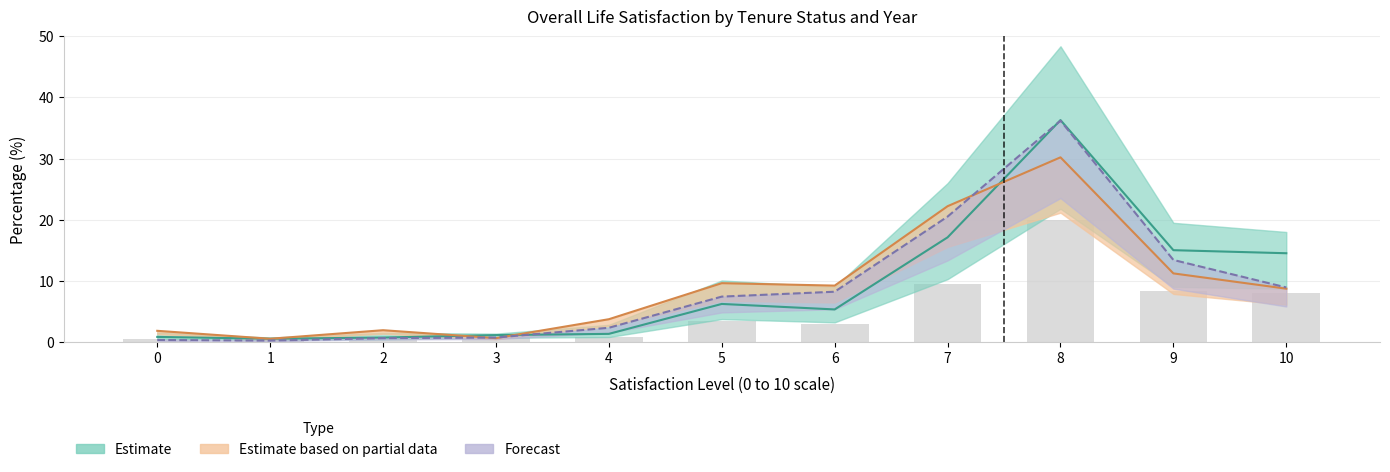

Reading right to left, extract all data points from this chart.

Owner-occupied 2020: 10=14.5	9=15.0	8=36.3	7=17.1	6=5.3	5=6.2	4=1.3	3=1.1	2=0.7	1=0.5	0=0.8
Rented or rent free 2020: 10=8.7	9=11.2	8=30.2	7=22.2	6=9.2	5=9.6	4=3.7	3=0.6	2=1.9	1=0.5	0=1.8
Owner-occupied 2021: 10=8.9	9=13.4	8=36.2	7=20.5	6=8.2	5=7.4	4=2.3	3=0.7	2=0.6	1=0.2	0=0.3